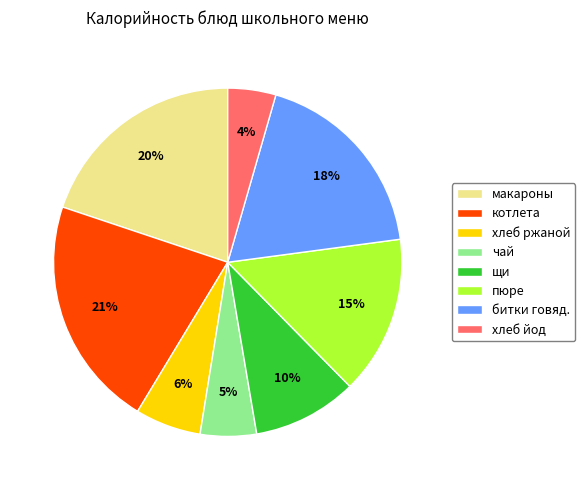

How many slices are in this pie chart?

8